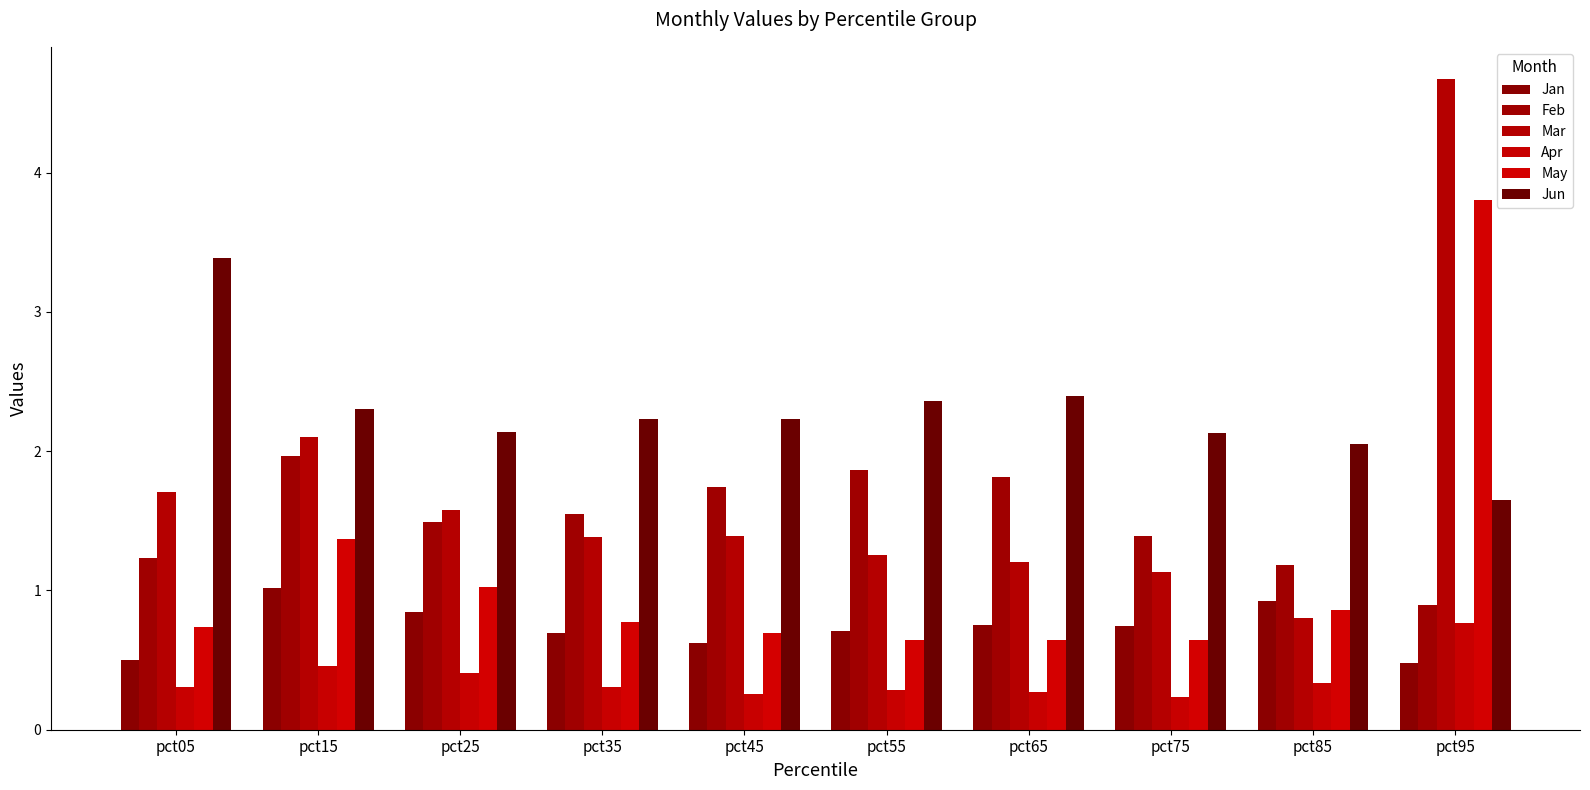

Which series changed the most between pct45 and pct85?

Mar